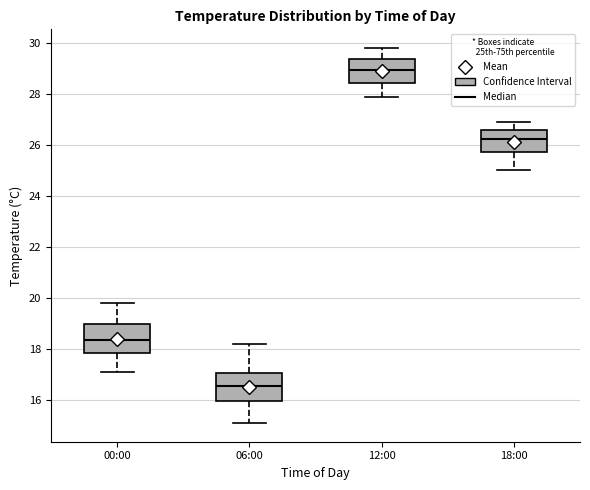

Which box has the lowest median line?

06:00